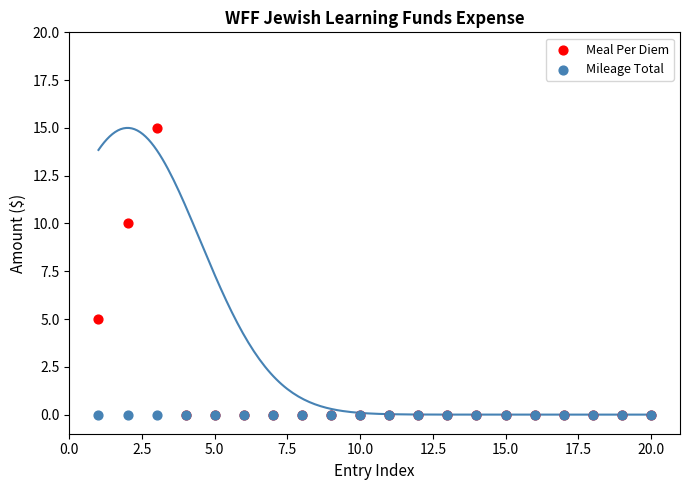

What are all the series names shown in the legend?

Meal Per Diem, Mileage Total